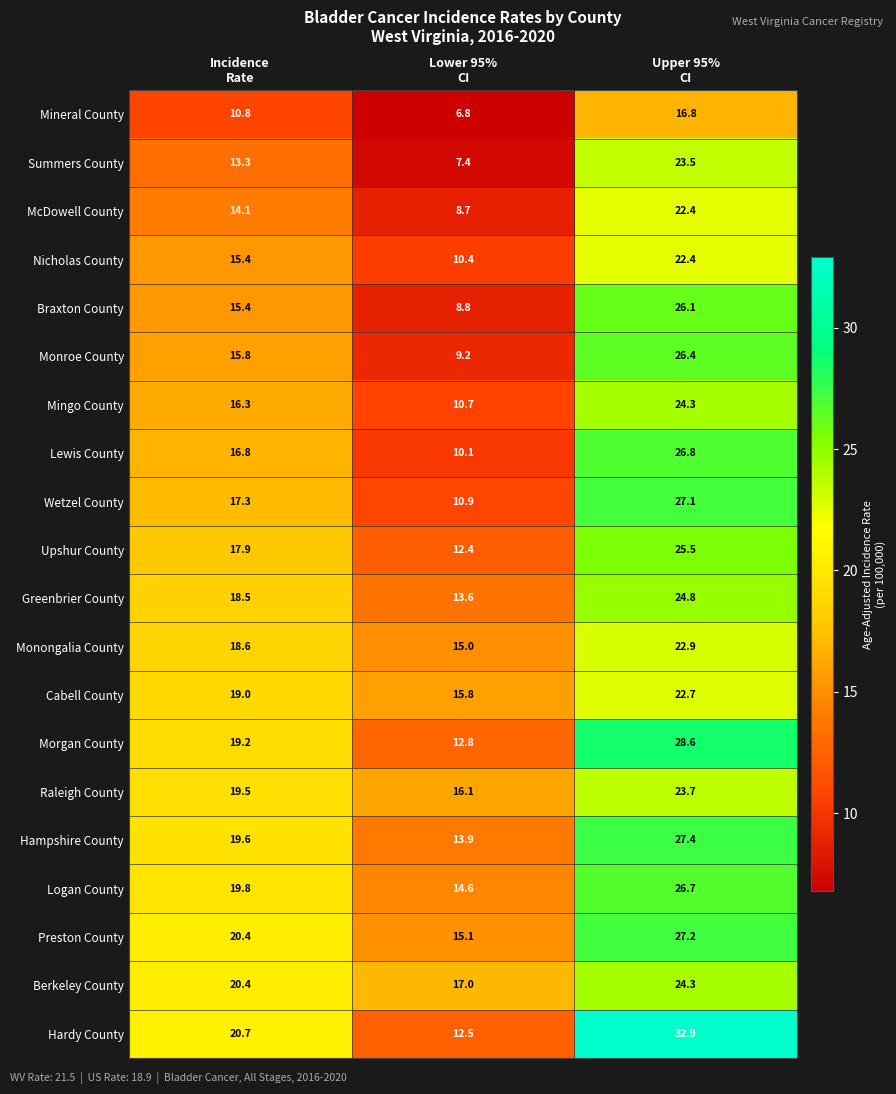

What is the difference between the highest and lowest values at Incidence
Rate?

9.9